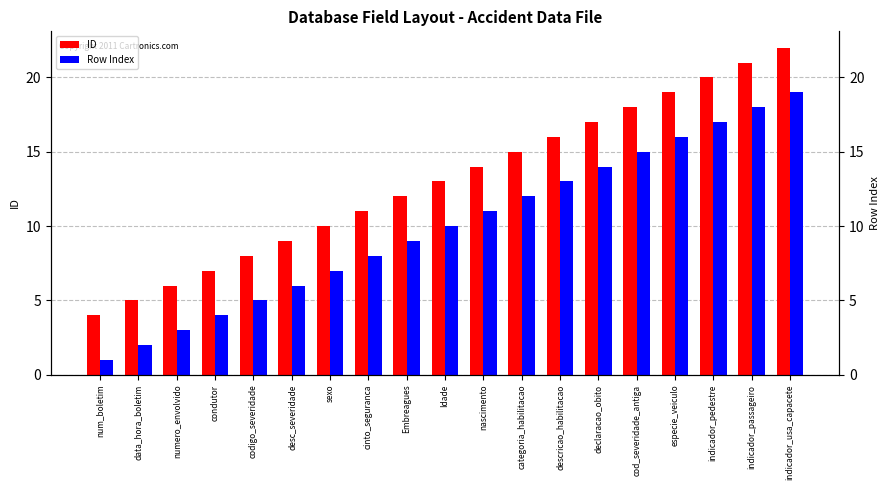

Reading left to right, extract all data points from this chart.

ID: num_boletim=4	data_hora_boletim=5	numero_envolvido=6	condutor=7	codigo_severidade=8	desc_severidade=9	sexo=10	cinto_seguranca=11	Embreagues=12	Idade=13	nascimento=14	categoria_habilitacao=15	descricao_habilitacao=16	declaracao_obito=17	cod_severidade_antiga=18	especie_veiculo=19	indicador_pedestre=20	indicador_passageiro=21	indicador_usa_capacete=22
Row Index: num_boletim=1	data_hora_boletim=2	numero_envolvido=3	condutor=4	codigo_severidade=5	desc_severidade=6	sexo=7	cinto_seguranca=8	Embreagues=9	Idade=10	nascimento=11	categoria_habilitacao=12	descricao_habilitacao=13	declaracao_obito=14	cod_severidade_antiga=15	especie_veiculo=16	indicador_pedestre=17	indicador_passageiro=18	indicador_usa_capacete=19